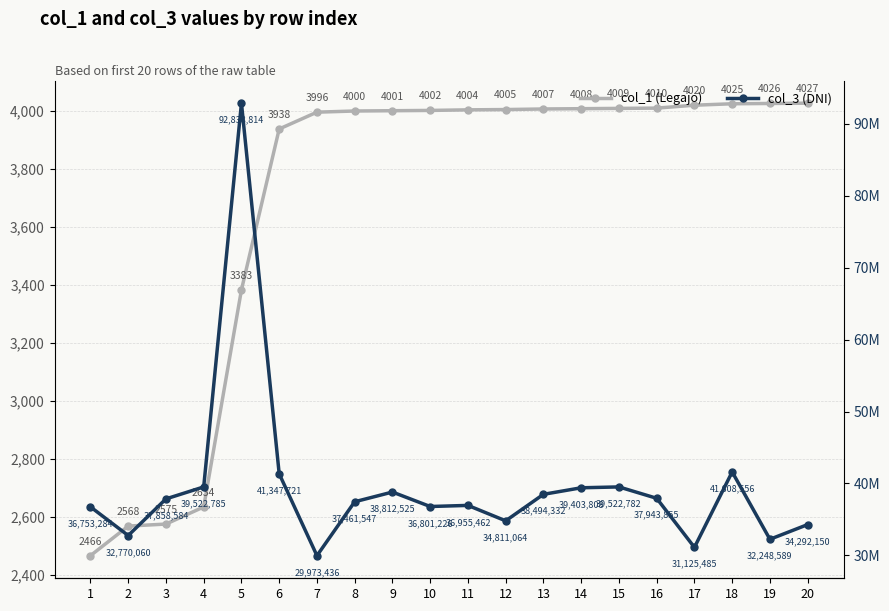

True or false: col_1 (Legajo) has more than 0 points higher than both neighbors.

False